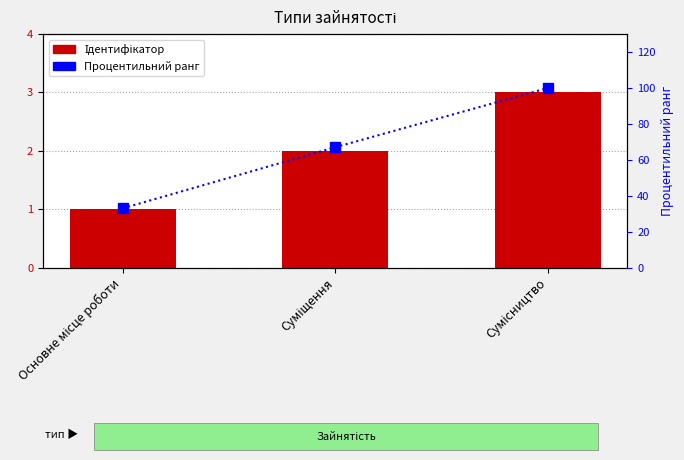

What is the average value of the Процентильний ранг series?

67